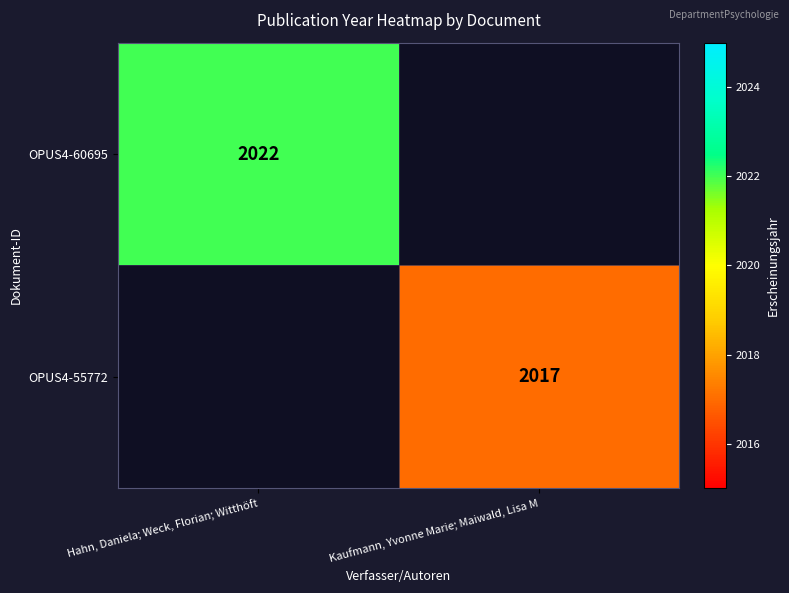

True or false: OPUS4-60695 has a value of 2975 at Hahn, Daniela; Weck, Florian; Witthöft.

False